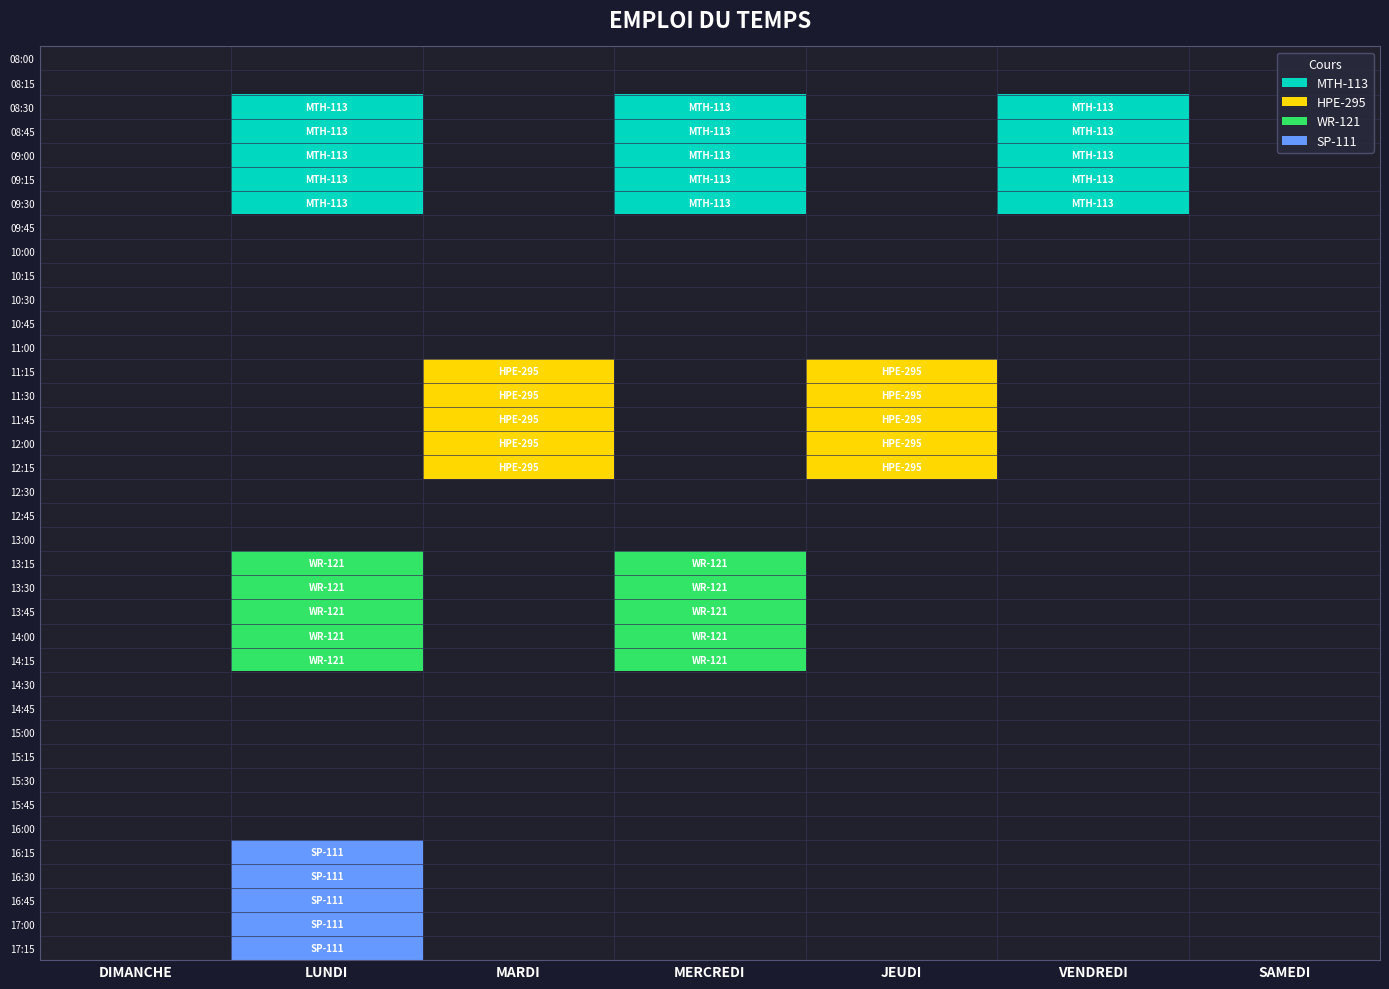

At how many categories does at least one series exceed 3?

1